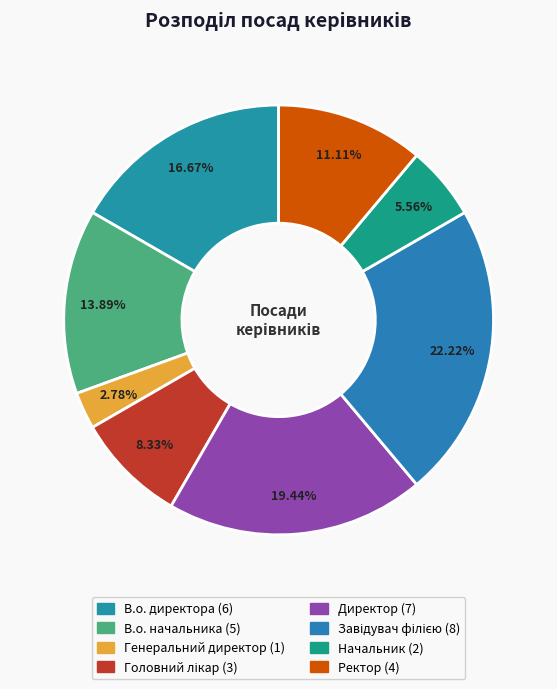

True or false: В.о. начальника accounts for 7% of the total.

False